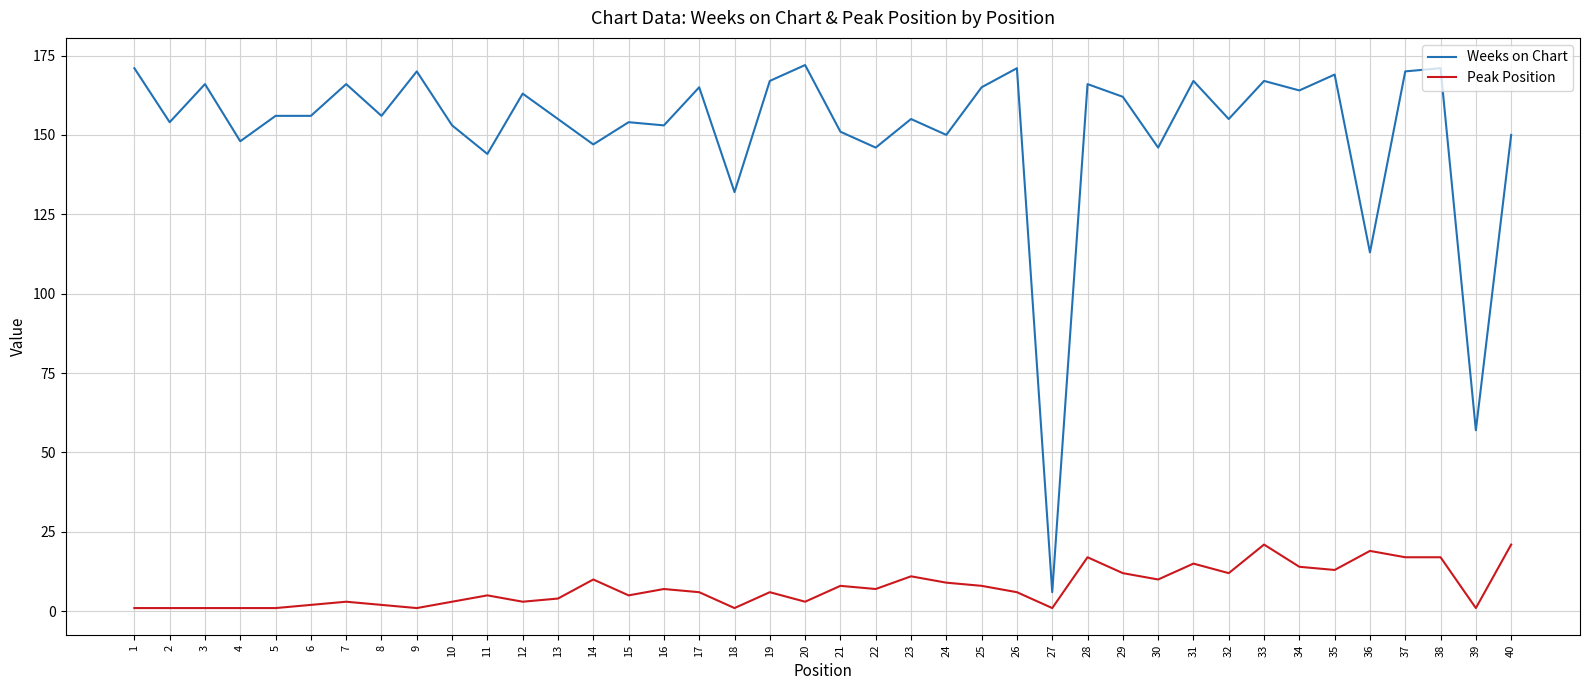

At 7, list the series in order from largest to smallest.

Weeks on Chart, Peak Position